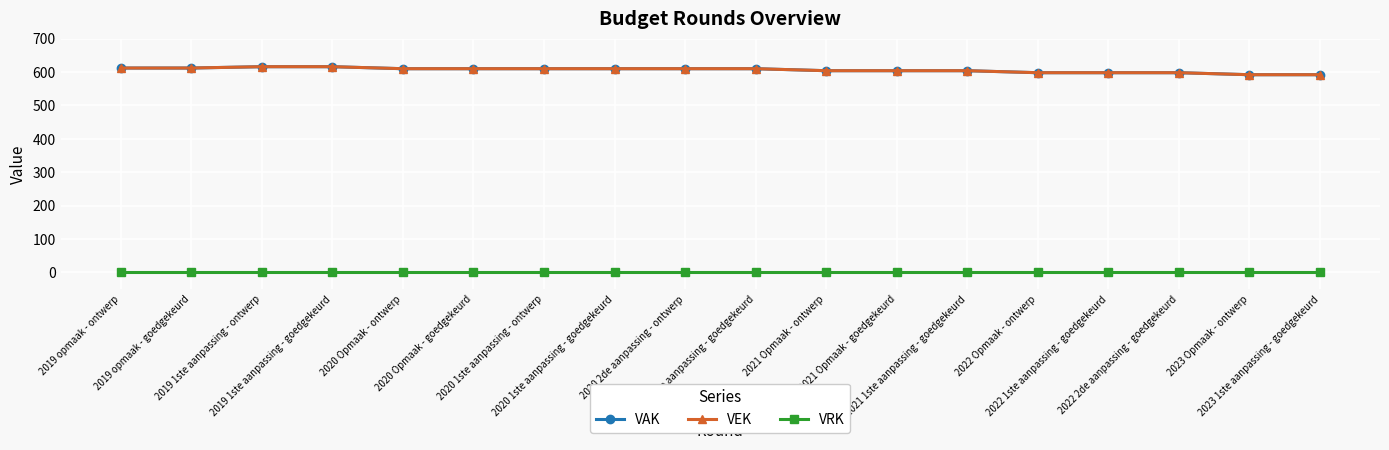

Does the chart have visible grid lines?

Yes